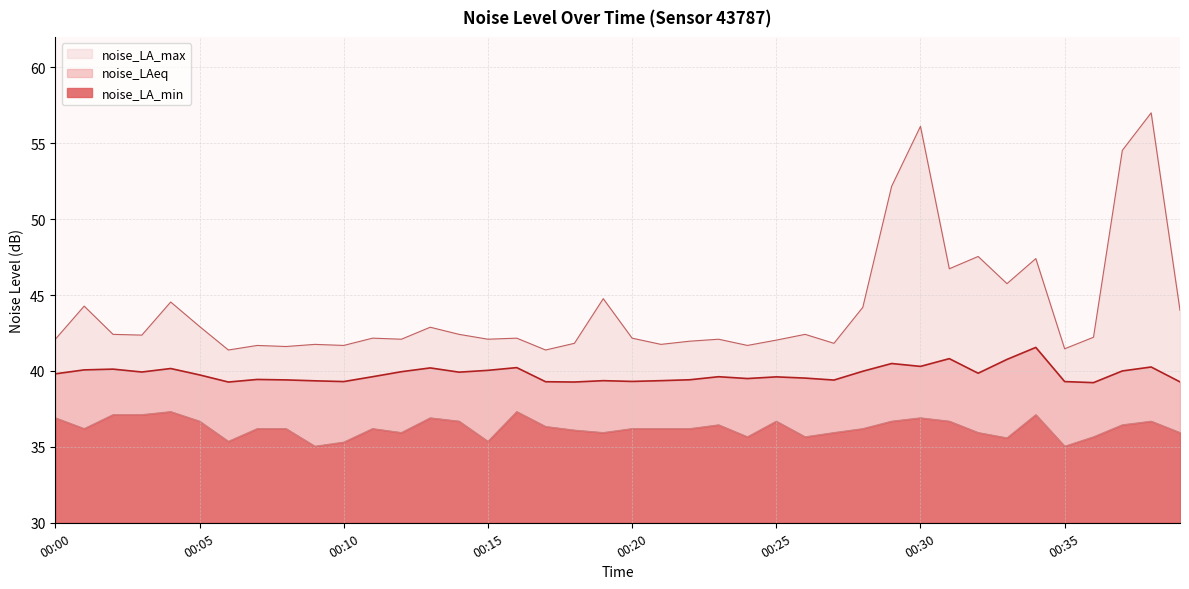

Reading left to right, what are all the values shown in this chart?

noise_LAeq: 00:00=39.8	00:01=40.1	00:02=40.1	00:03=39.9	00:04=40.2	00:05=39.7	00:06=39.3	00:07=39.4	00:08=39.4	00:09=39.4	00:10=39.3	00:11=39.6	00:12=40.0	00:13=40.2	00:14=39.9	00:15=40.0	00:16=40.2	00:17=39.3	00:18=39.3	00:19=39.4	00:20=39.3	00:21=39.4	00:22=39.4	00:23=39.6	00:24=39.5	00:25=39.6	00:26=39.5	00:27=39.4	00:28=40.0	00:29=40.5	00:30=40.3	00:31=40.8	00:32=39.9	00:33=40.8	00:34=41.5	00:35=39.3	00:36=39.2	00:37=40.0	00:38=40.3	00:39=39.3
noise_LA_max: 00:00=42.1	00:01=44.3	00:02=42.4	00:03=42.4	00:04=44.5	00:05=42.9	00:06=41.4	00:07=41.7	00:08=41.6	00:09=41.8	00:10=41.7	00:11=42.2	00:12=42.1	00:13=42.9	00:14=42.4	00:15=42.1	00:16=42.2	00:17=41.4	00:18=41.8	00:19=44.8	00:20=42.2	00:21=41.8	00:22=42.0	00:23=42.1	00:24=41.7	00:25=42.0	00:26=42.4	00:27=41.8	00:28=44.2	00:29=52.2	00:30=56.1	00:31=46.7	00:32=47.5	00:33=45.8	00:34=47.4	00:35=41.5	00:36=42.2	00:37=54.5	00:38=57.0	00:39=44.0
noise_LA_min: 00:00=36.9	00:01=36.2	00:02=37.1	00:03=37.1	00:04=37.3	00:05=36.7	00:06=35.4	00:07=36.2	00:08=36.2	00:09=35.0	00:10=35.3	00:11=36.2	00:12=35.9	00:13=36.9	00:14=36.7	00:15=35.4	00:16=37.3	00:17=36.3	00:18=36.1	00:19=35.9	00:20=36.2	00:21=36.2	00:22=36.2	00:23=36.5	00:24=35.7	00:25=36.7	00:26=35.7	00:27=35.9	00:28=36.2	00:29=36.7	00:30=36.9	00:31=36.7	00:32=35.9	00:33=35.6	00:34=37.1	00:35=35.0	00:36=35.7	00:37=36.5	00:38=36.7	00:39=35.9